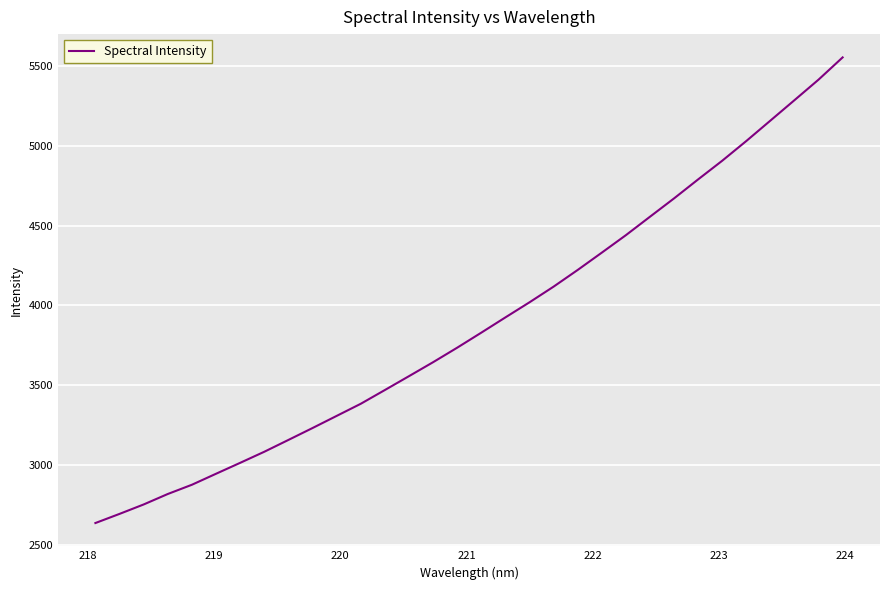

What is the smallest value displayed?

2637.2